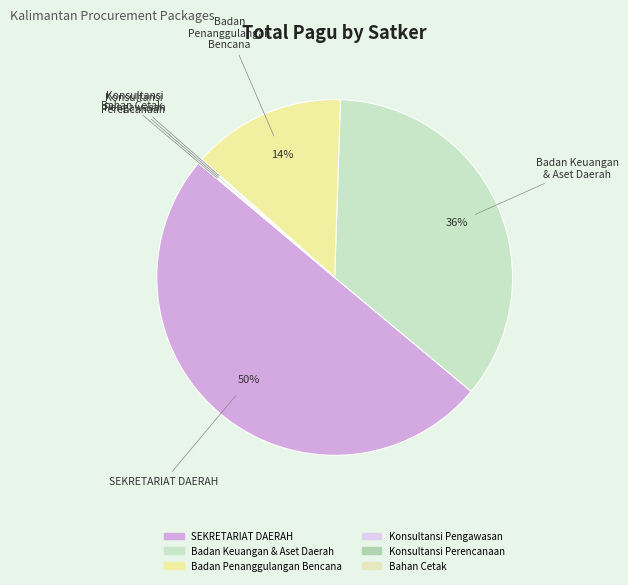

Which slice is the largest?

SEKRETARIAT DAERAH